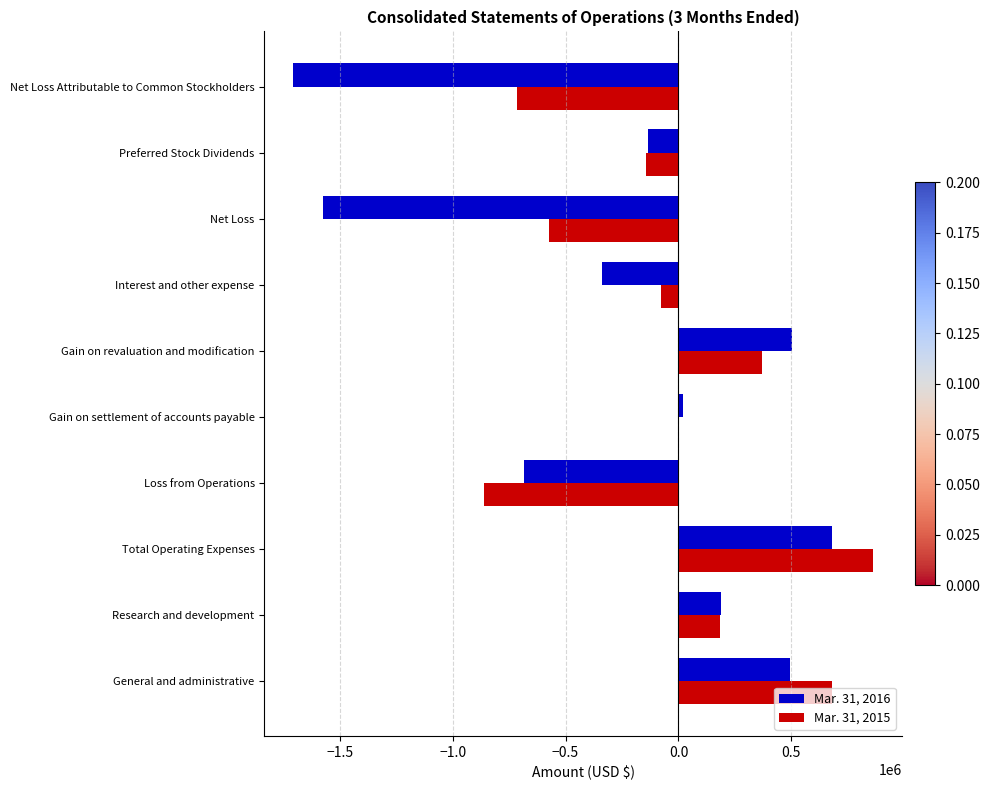

How many positive values does the Mar. 31, 2016 series have?

5